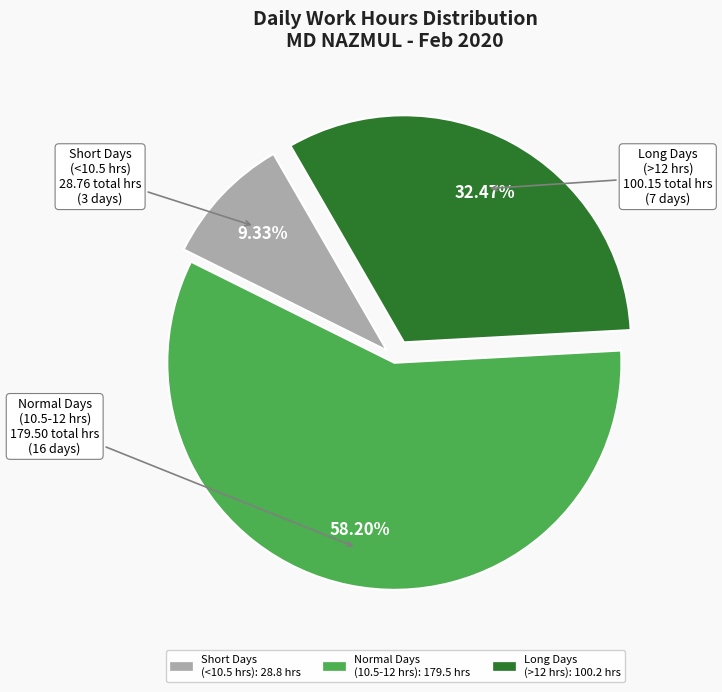

Is there a majority slice in this chart?

Yes